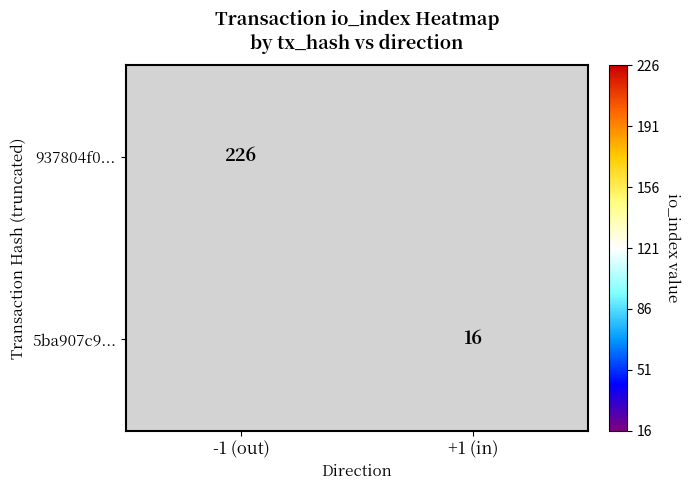

True or false: 5ba907c9... has a value of 27 at +1 (in).

False